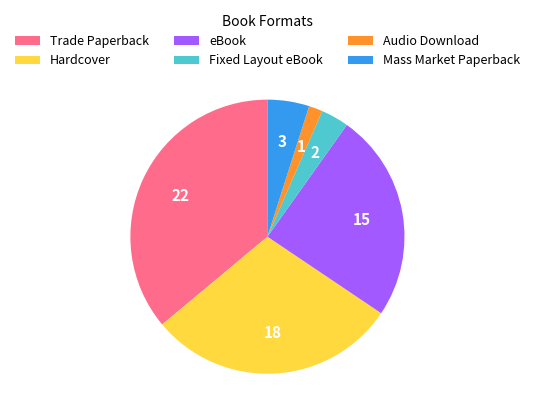

True or false: Audio Download accounts for 7% of the total.

False